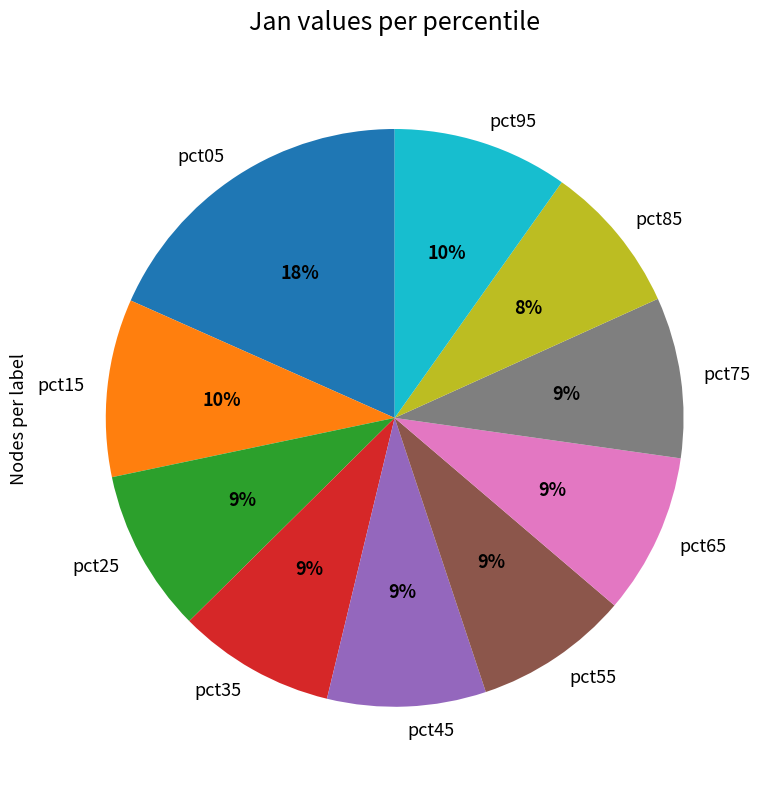

Combined, do pct35 and pct45 account for over 50%?

No